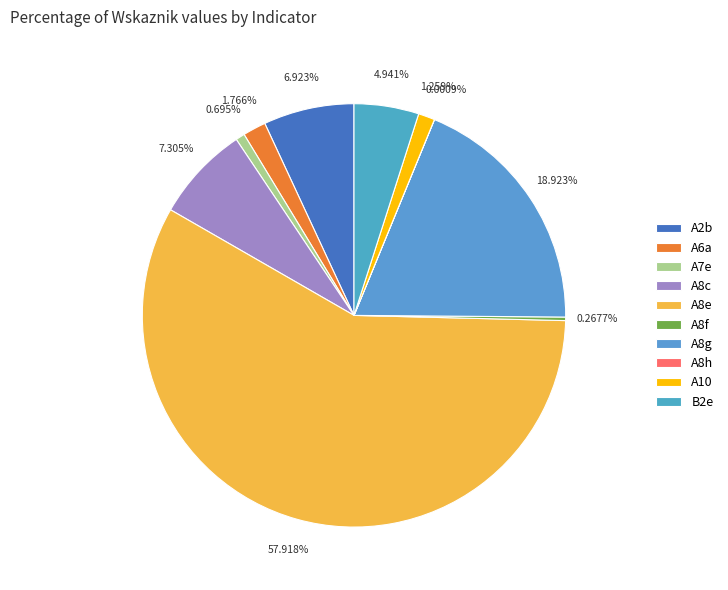

How many segments does this pie chart have?

10